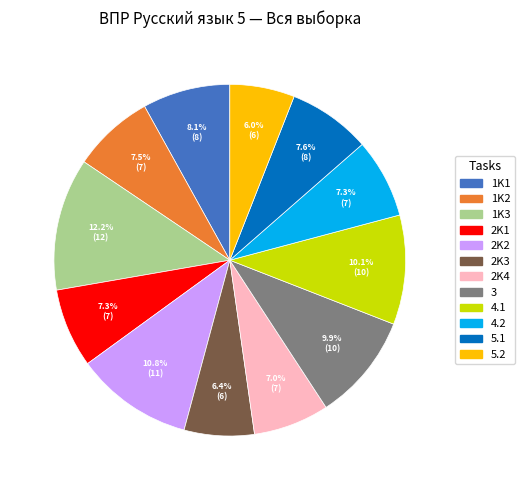

To the nearest percent, what is the difference between the largest and smallest slice percentages?

6%